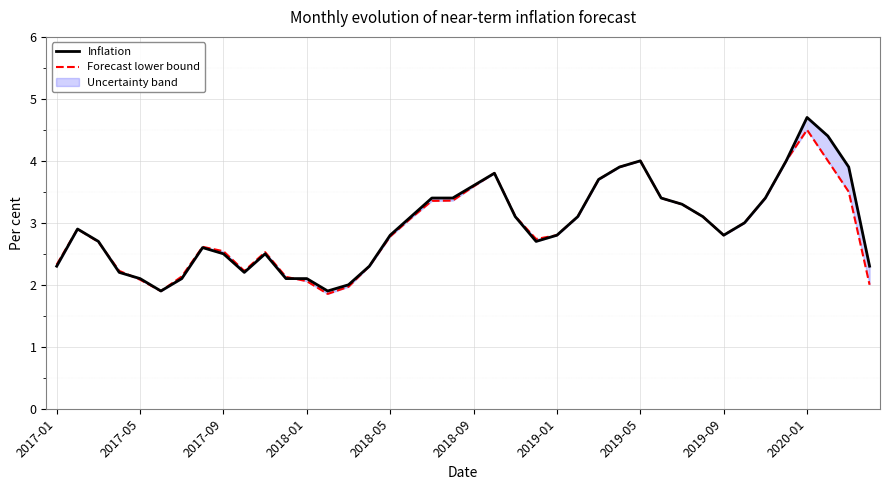

How many data points in Forecast lower bound are above 2?

36